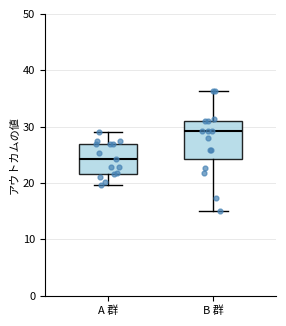

Reading left to right, read every box against the y-axis: the position of its median line, the range the box covers, and the ends of its whiskers. The values are not printed on the chart, so give them approximately, as read against the axis.

A 群: median 24, box 22 to 27, whiskers 20 to 29
B 群: median 29, box 24 to 31, whiskers 15 to 36